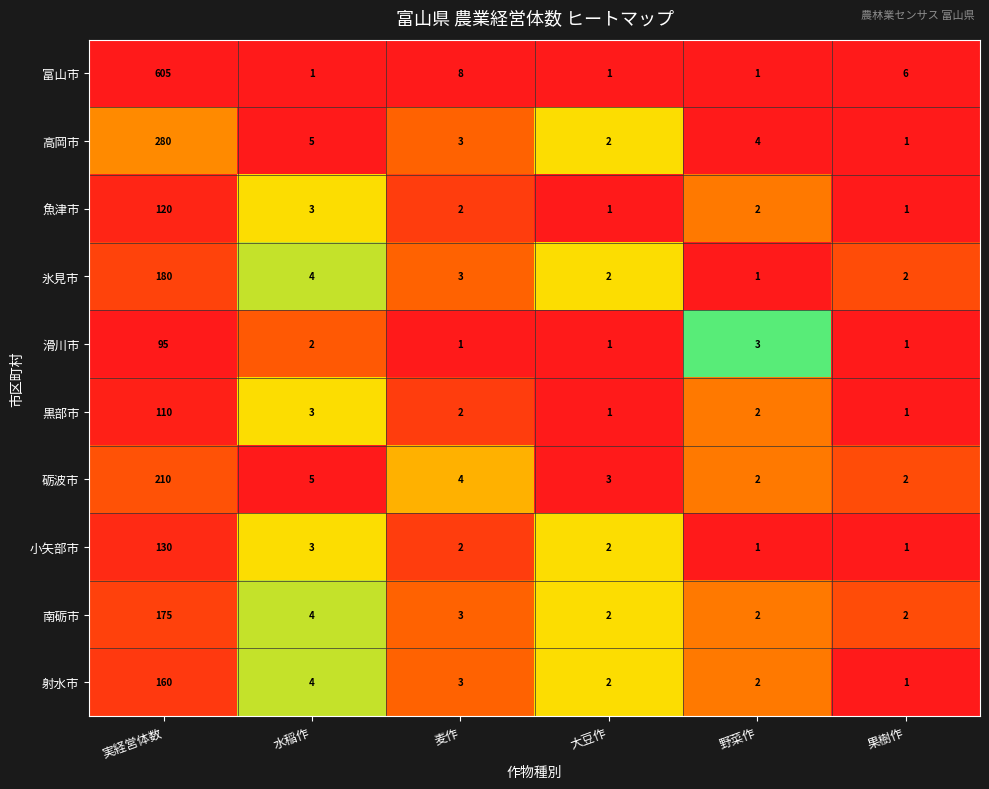

Where does the 高岡市 series first go above 4?

実経営体数